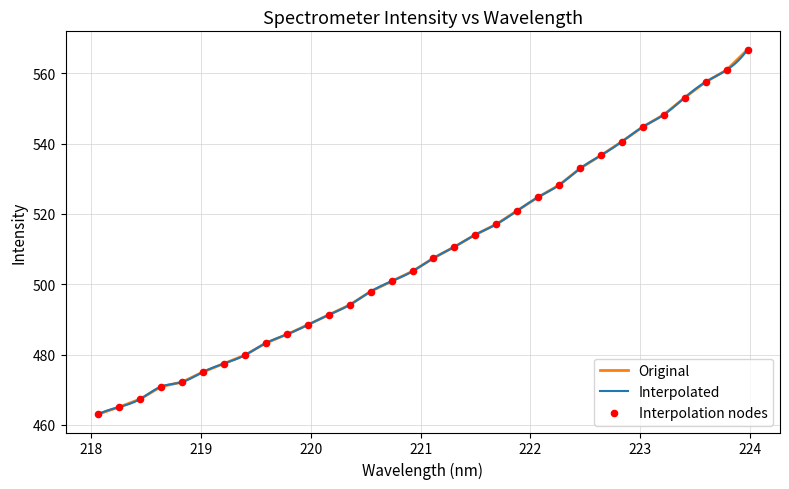

Which has a higher value, 220.7354 or 223.9802?

223.9802